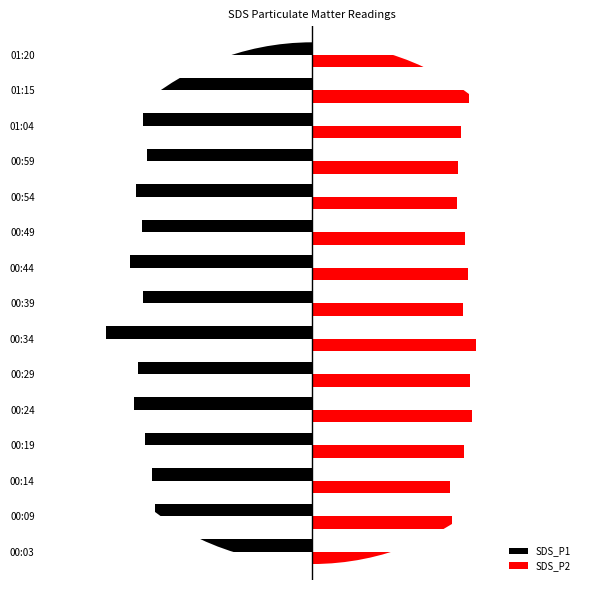

What are all the series names shown in the legend?

SDS_P1, SDS_P2